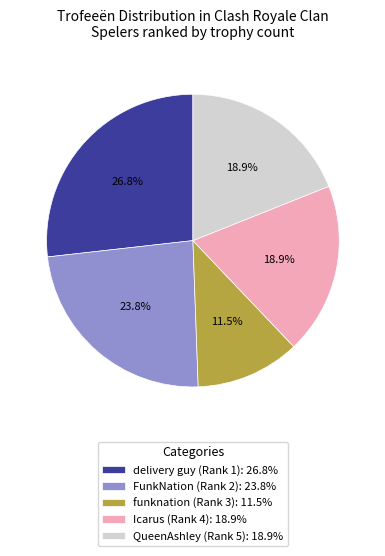

How many segments does this pie chart have?

5